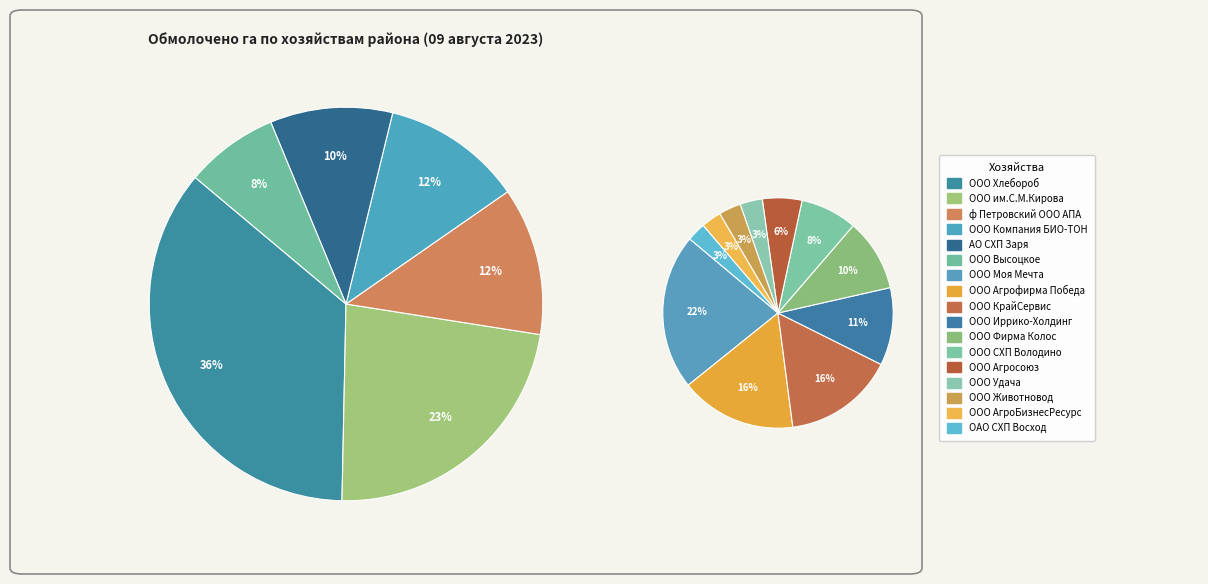

Which slice is the largest?

ООО Хлебороб